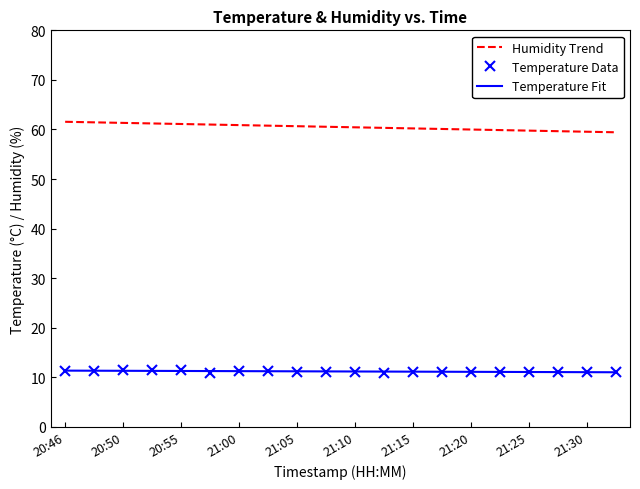

What is the maximum value for Temperature Data?

11.5